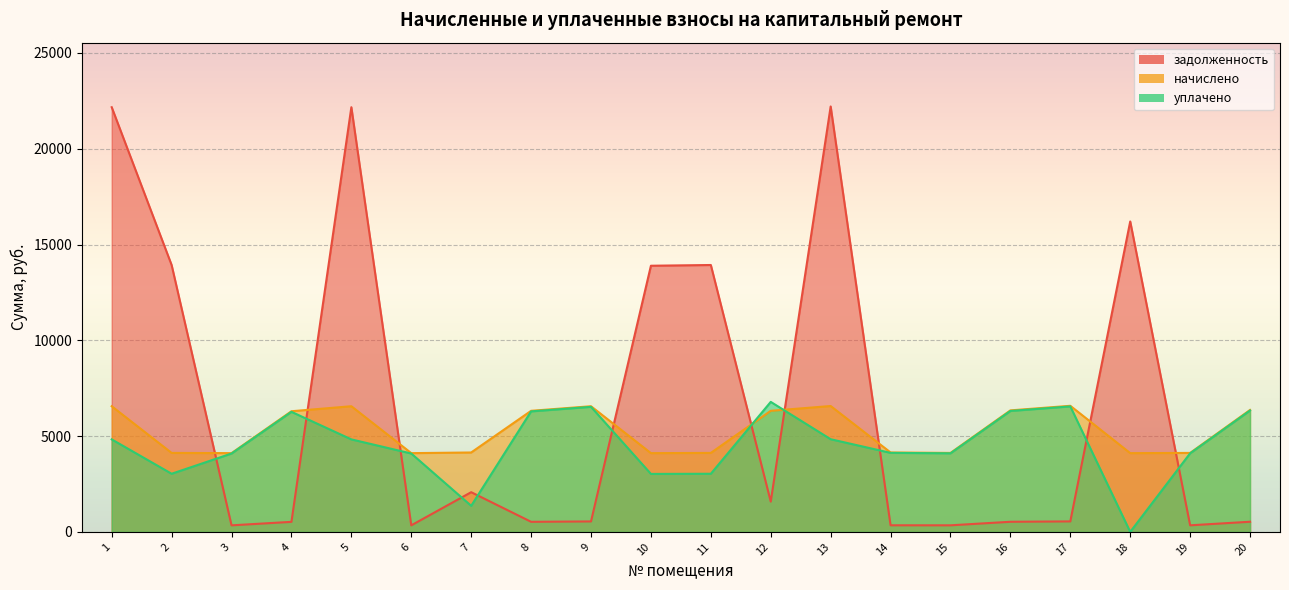

Is it true that начислено equals 9818.5 at 17?

False